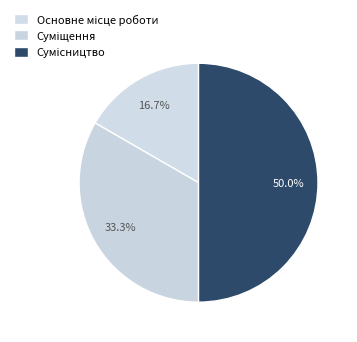

Is it true that Суміщення is 33% of the pie?

True